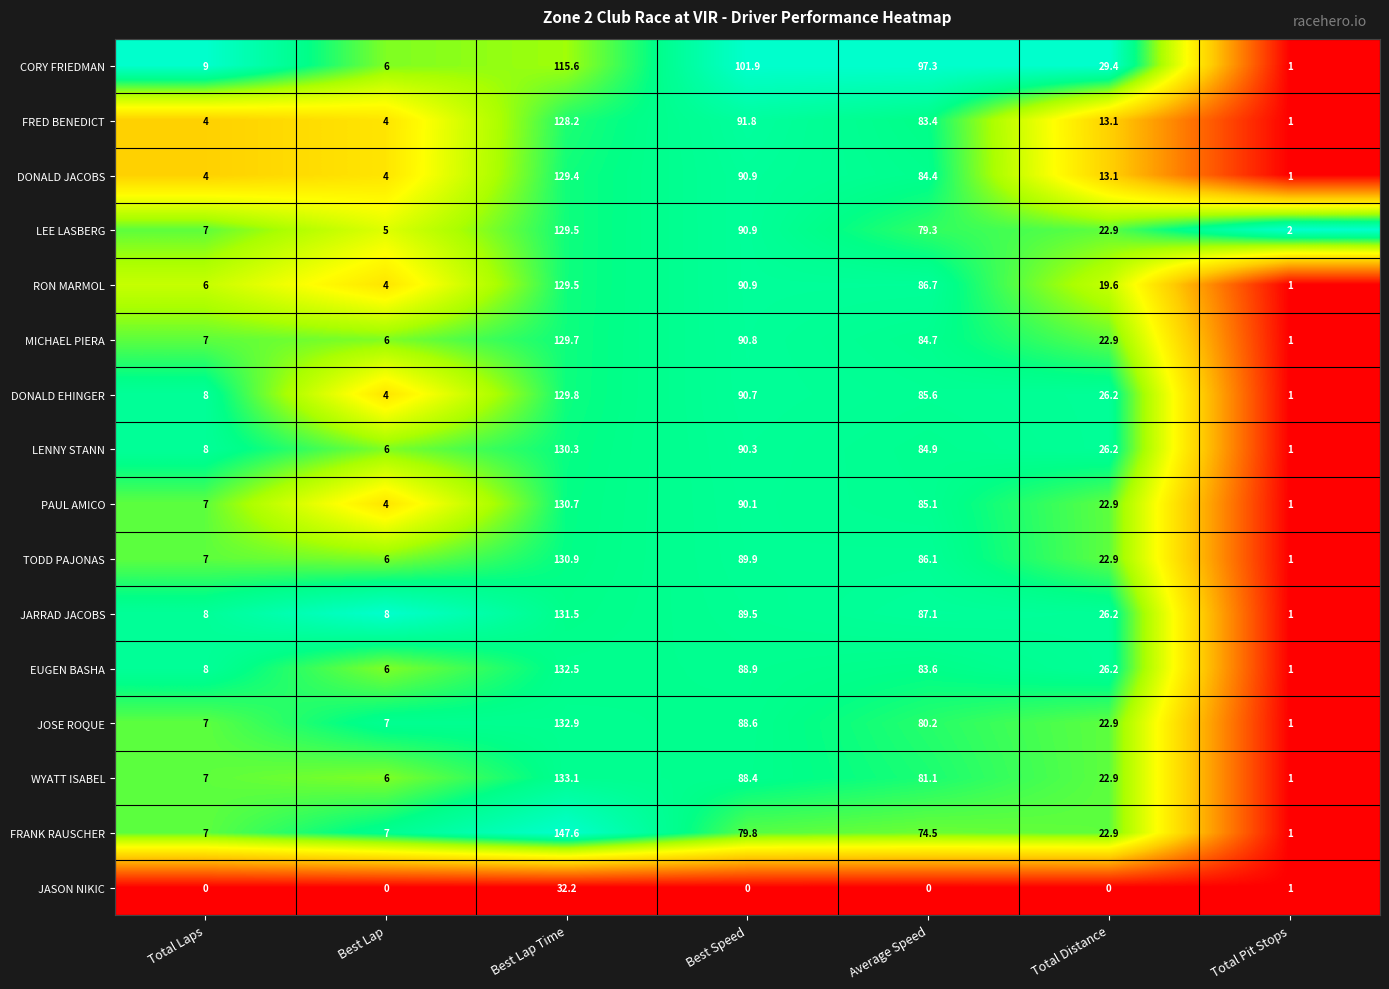

What is the lowest value of the EUGEN BASHA series?

1.0